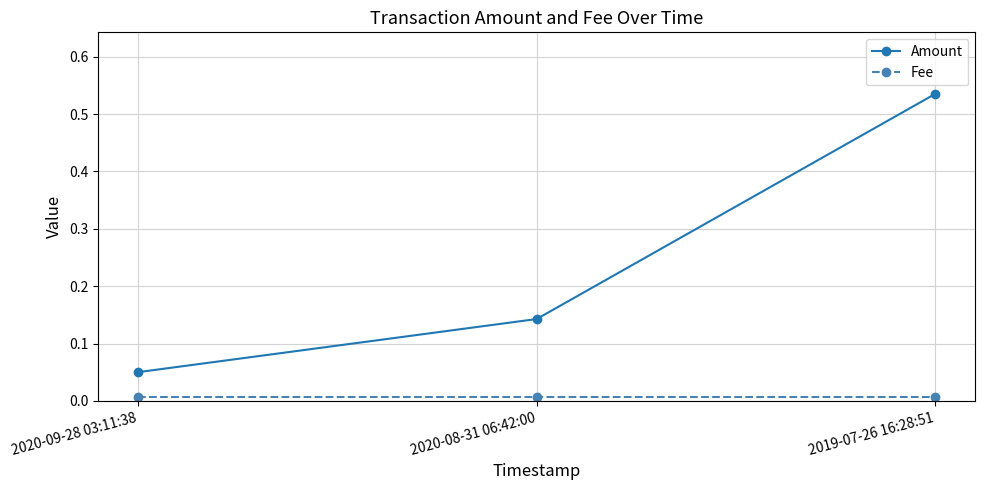

Rank the series at 2019-07-26 16:28:51 from lowest to highest value.

Fee, Amount